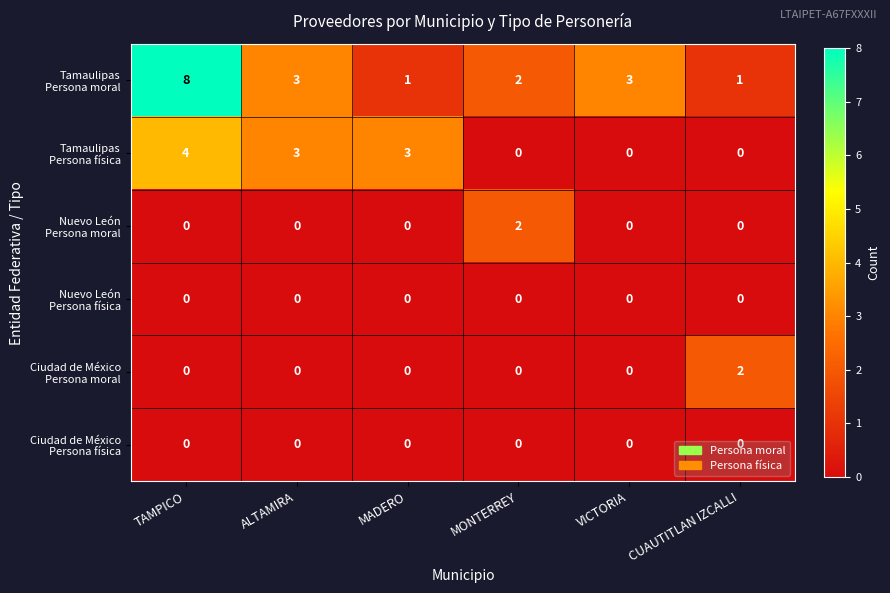

Count the number of data series in this chart.

6